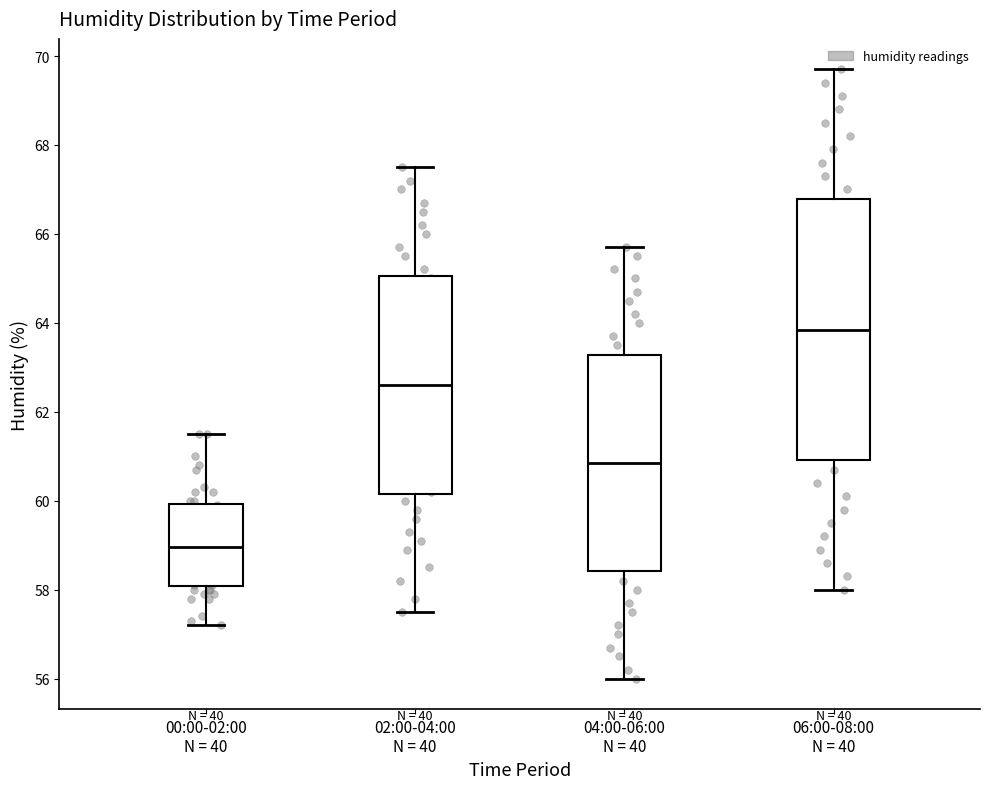

Reading left to right, read every box against the y-axis: the position of its median line, the range the box covers, and the ends of its whiskers. The values are not printed on the chart, so give them approximately, as read against the axis.

00:00-02:00 N = 40: median 59.0, box 58.0 to 60.0, whiskers 57.2 to 61.6
02:00-04:00 N = 40: median 62.6, box 60.2 to 65.0, whiskers 57.6 to 67.6
04:00-06:00 N = 40: median 60.8, box 58.4 to 63.2, whiskers 56.0 to 65.8
06:00-08:00 N = 40: median 63.8, box 61.0 to 66.8, whiskers 58.0 to 69.8